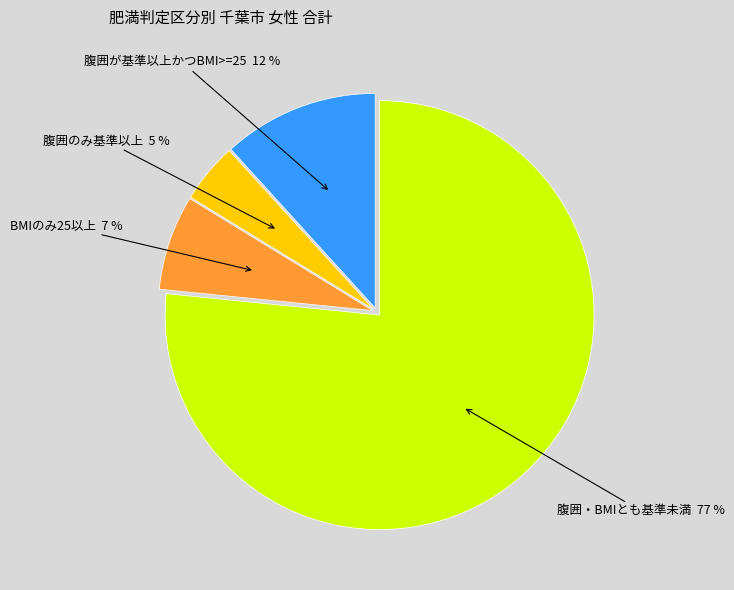

How many segments does this pie chart have?

4